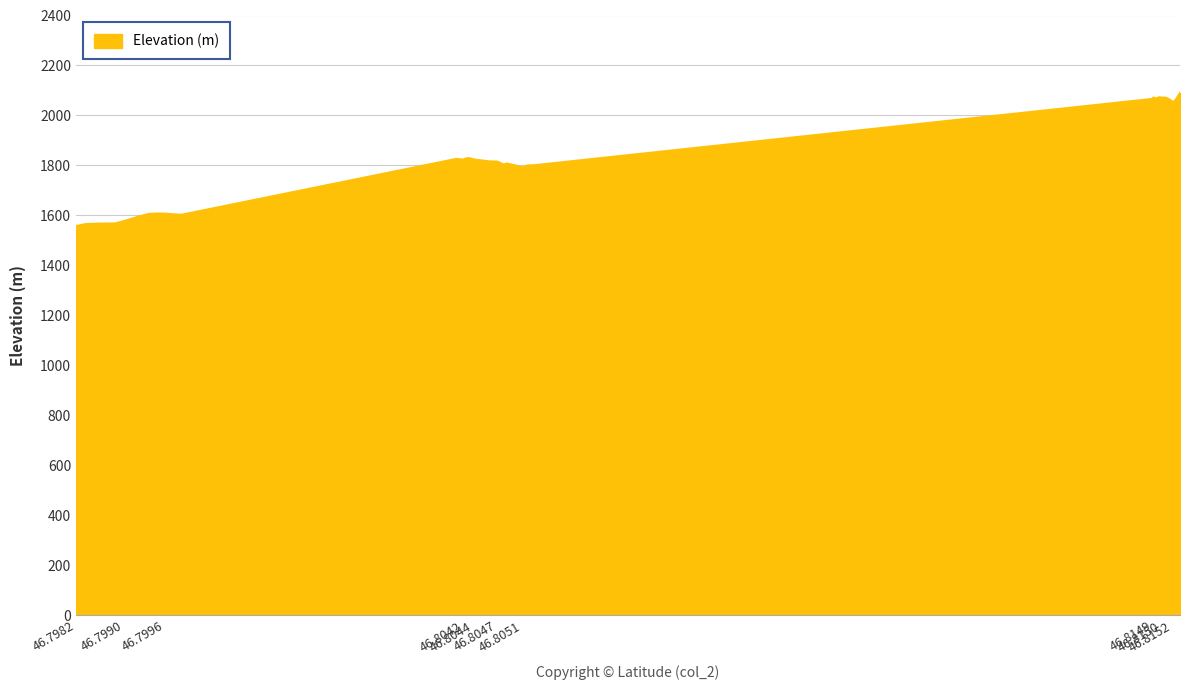

How many lines are shown in the chart?

1